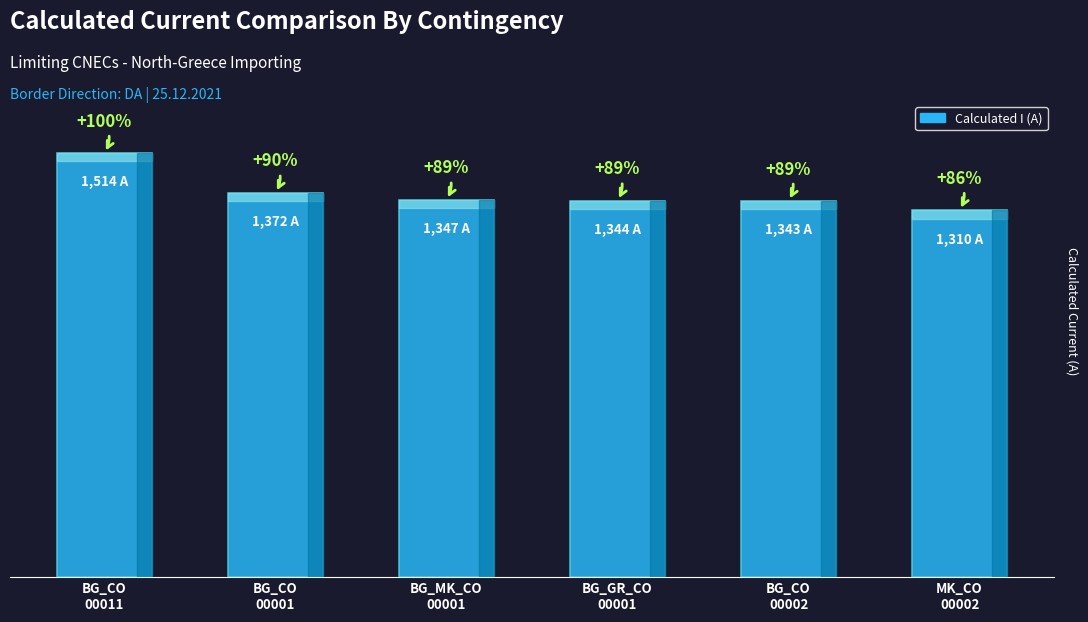

Rank the categories by value from lowest to highest.

MK_CO
00002, BG_CO
00002, BG_GR_CO
00001, BG_MK_CO
00001, BG_CO
00001, BG_CO
00011